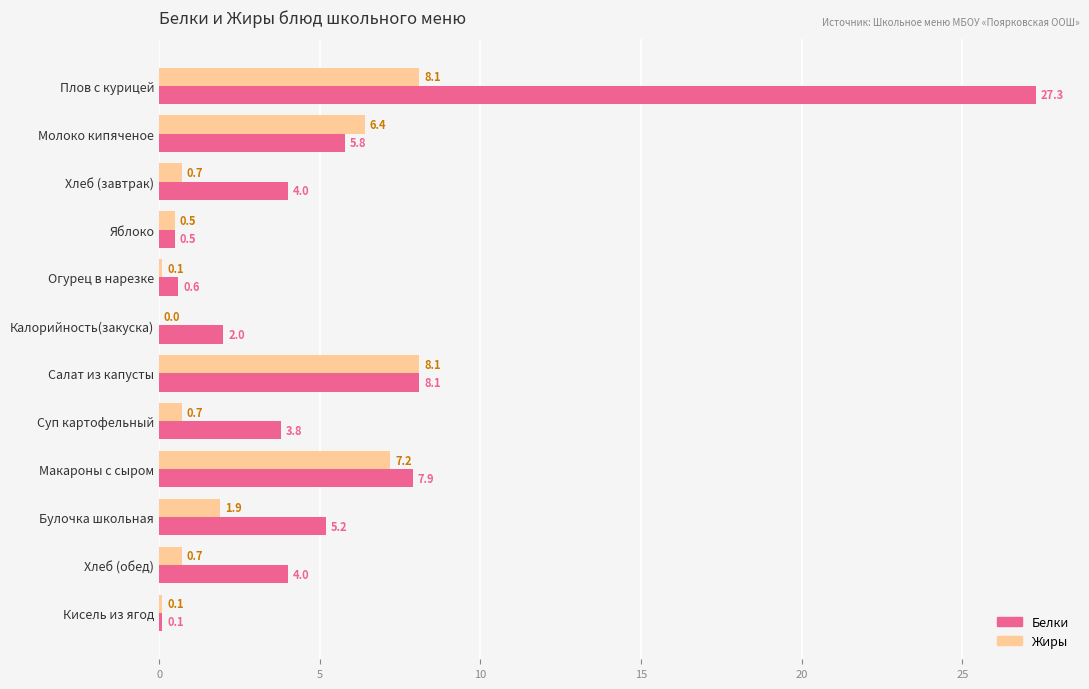

Which series has the largest total across all categories?

Белки